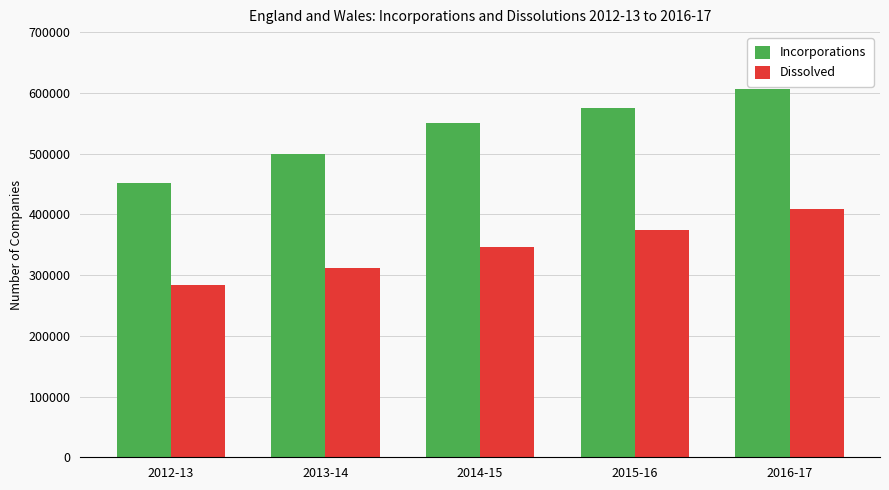

What is the average value of the Dissolved series?

344930